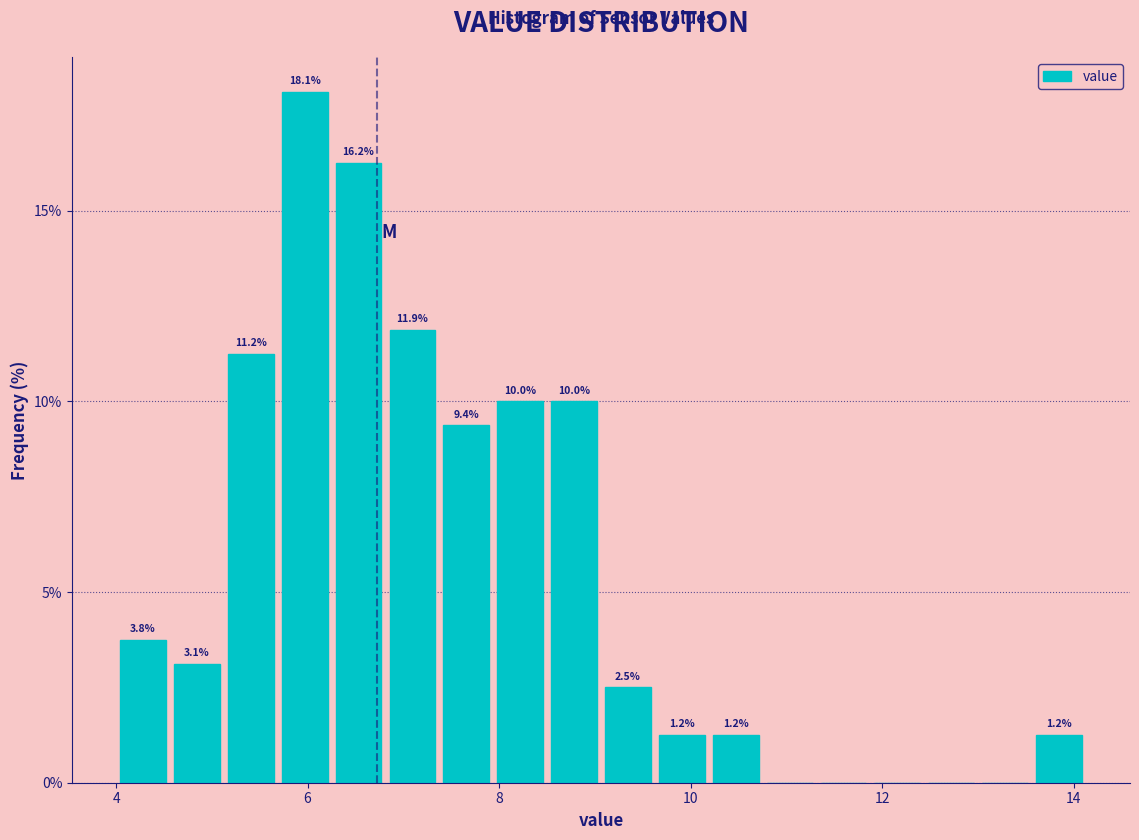

Read against the x-axis, roughly where is the centre of the tallest bar?

6.0